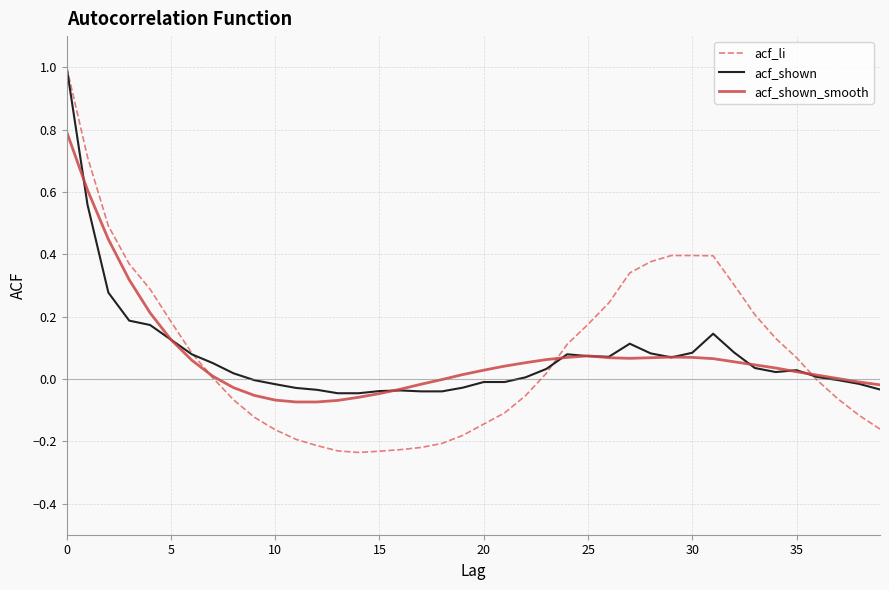

What is the highest value of the acf_li series?

1.0